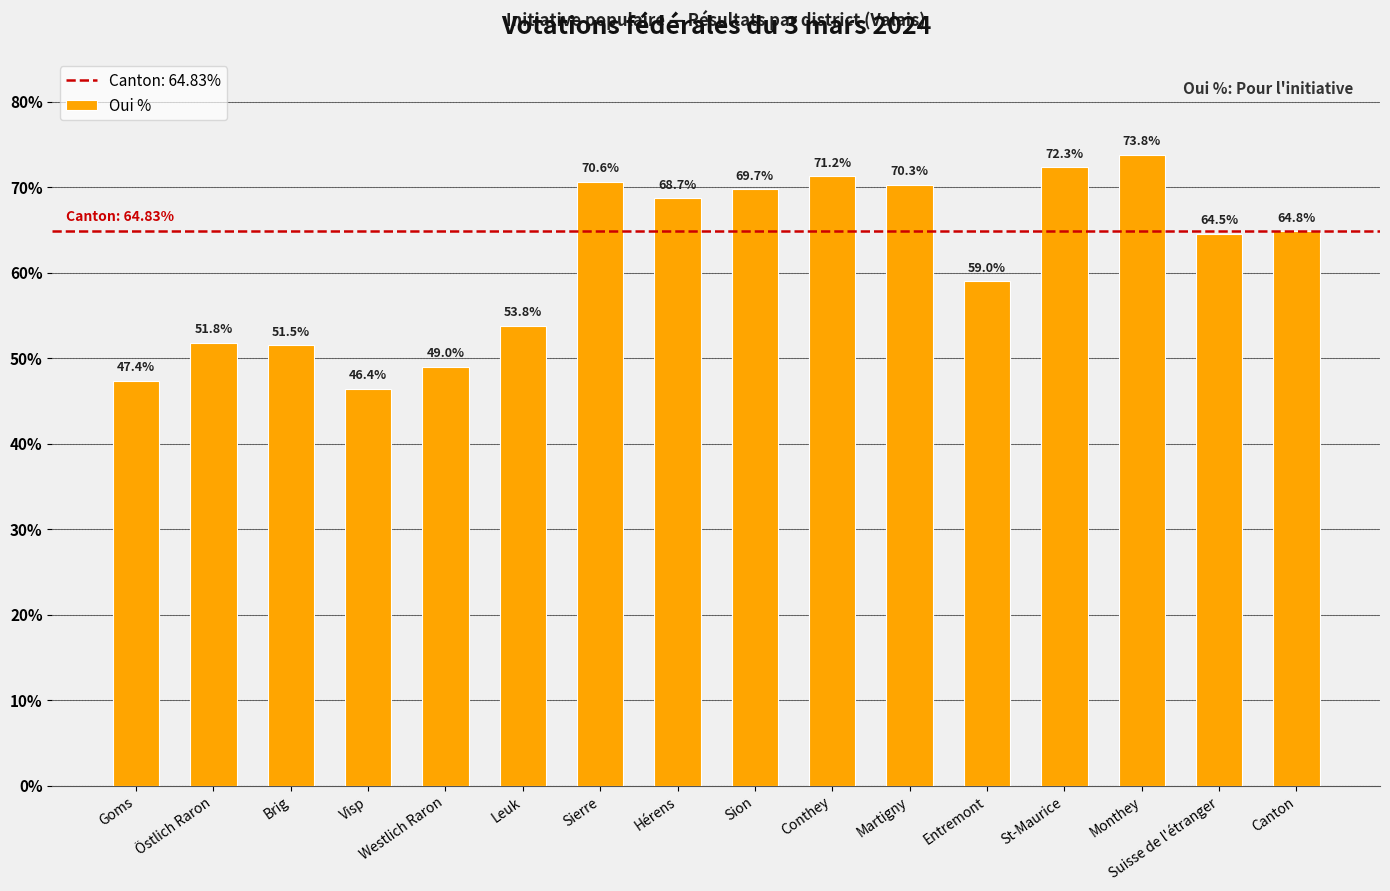

List the labels in order of value, smallest first.

Visp, Goms, Westlich Raron, Brig, Östlich Raron, Leuk, Entremont, Suisse de l'étranger, Canton, Hérens, Sion, Martigny, Sierre, Conthey, St-Maurice, Monthey